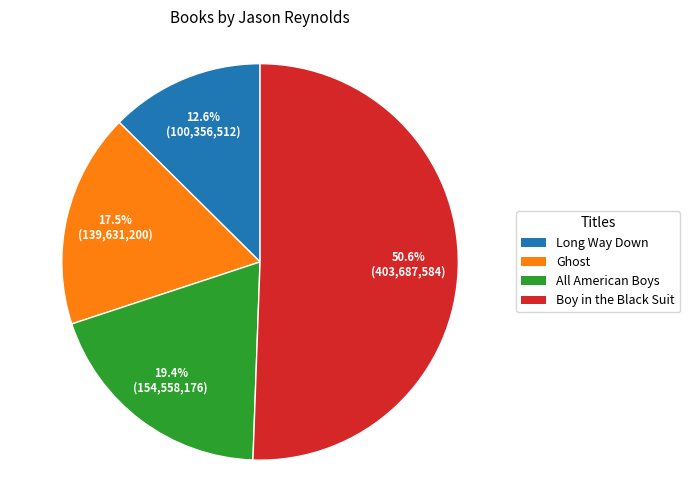

Which slice is the smallest?

Long Way Down